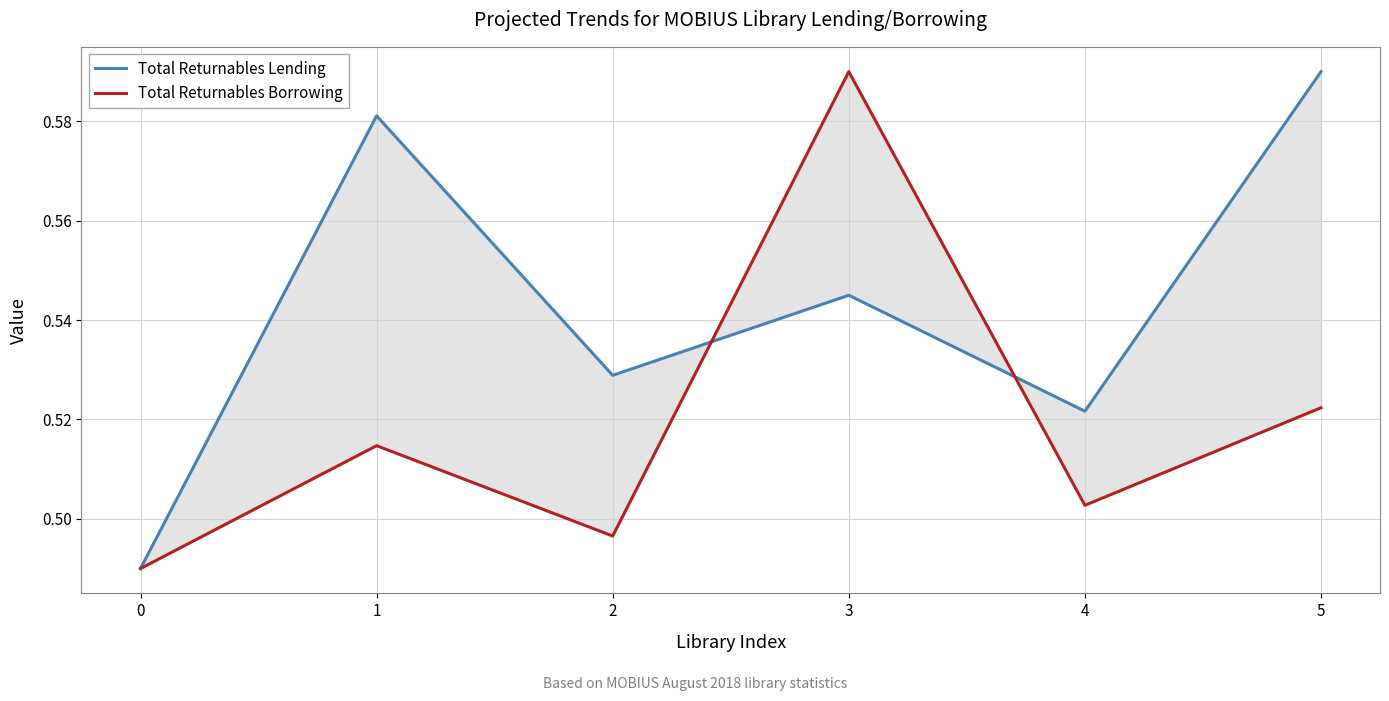

Rank the series by their average value, from lowest to highest.

Total Returnables Borrowing, Total Returnables Lending